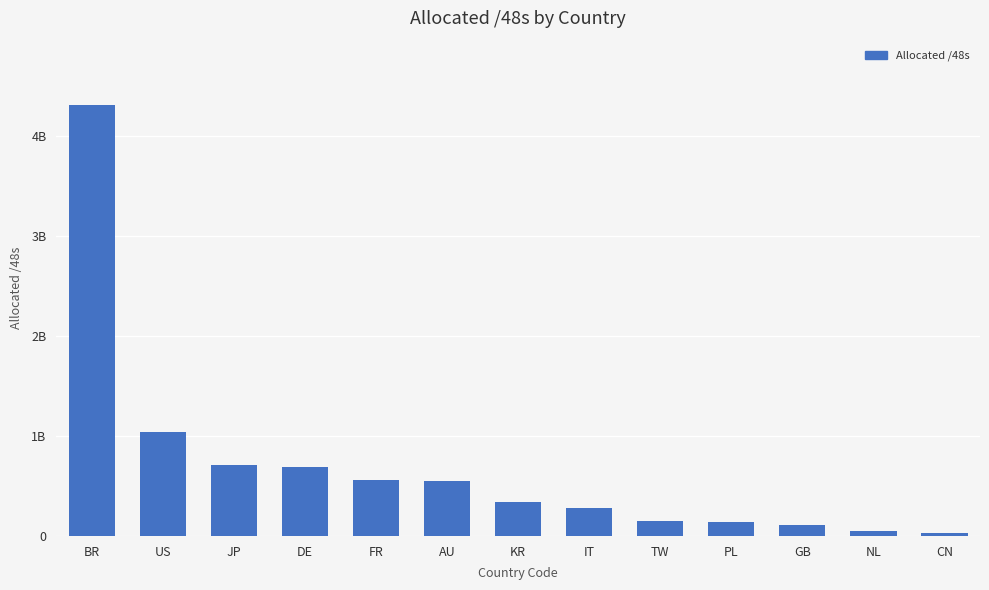

Does the chart contain any negative values?

No